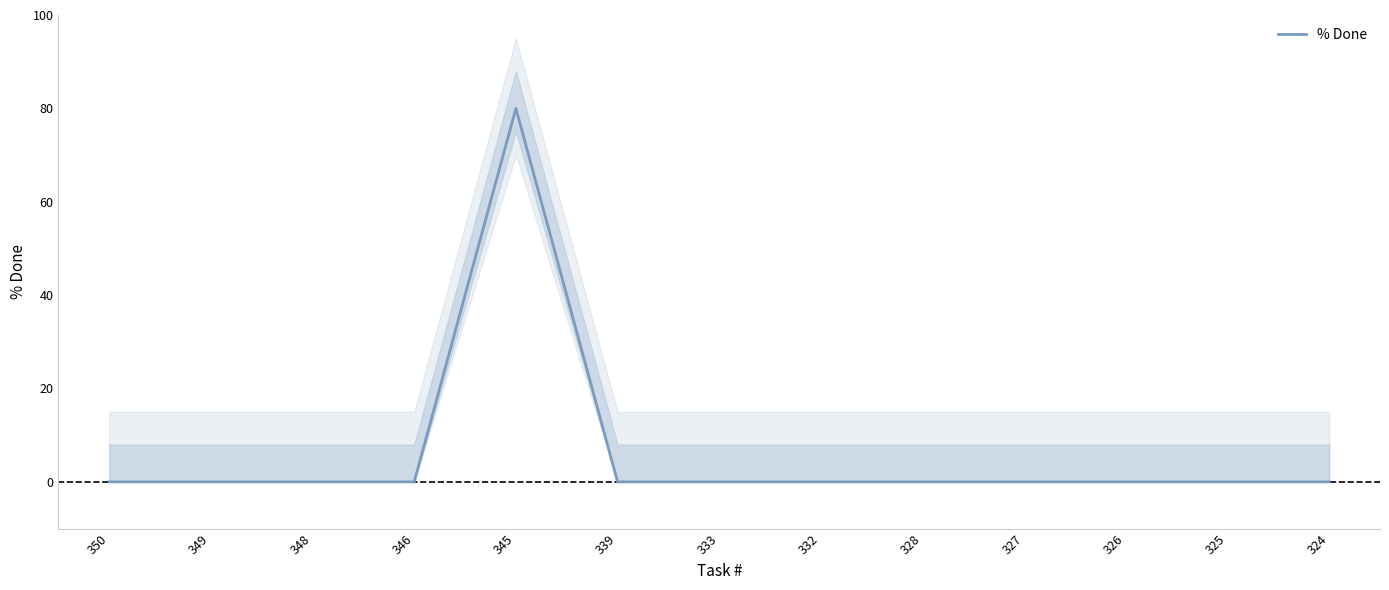

What is the maximum value shown in the chart?

80